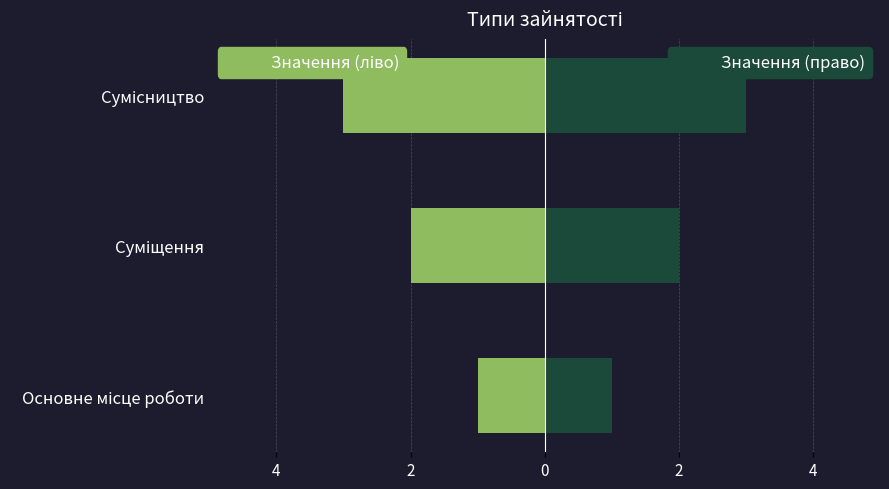

What are all the series names shown in the legend?

Основне місце роботи, Суміщення / Сумісництво